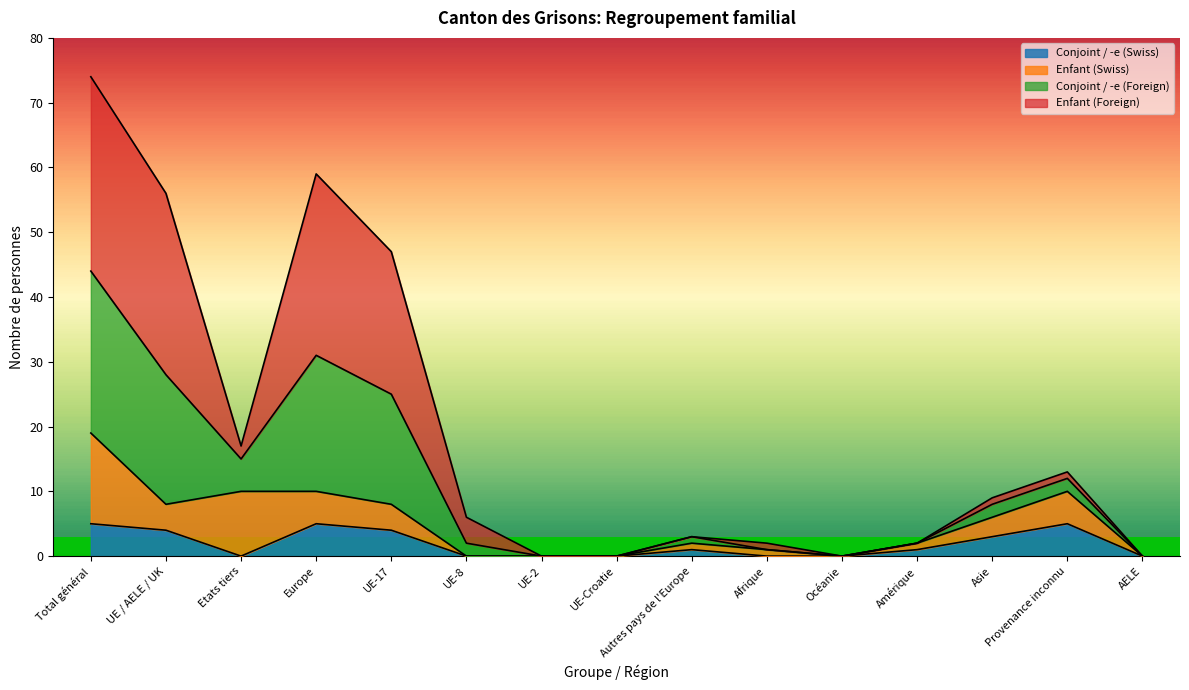

At which label does Conjoint / -e (Swiss) reach its minimum?

Etats tiers